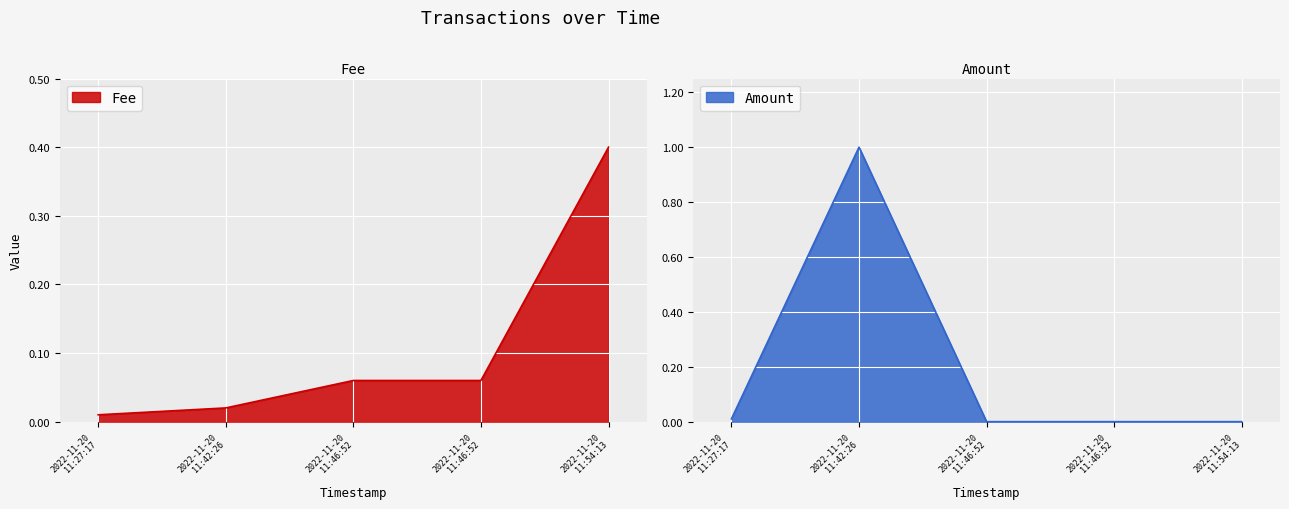

List the series in order of their peak value, highest first.

Amount, Fee